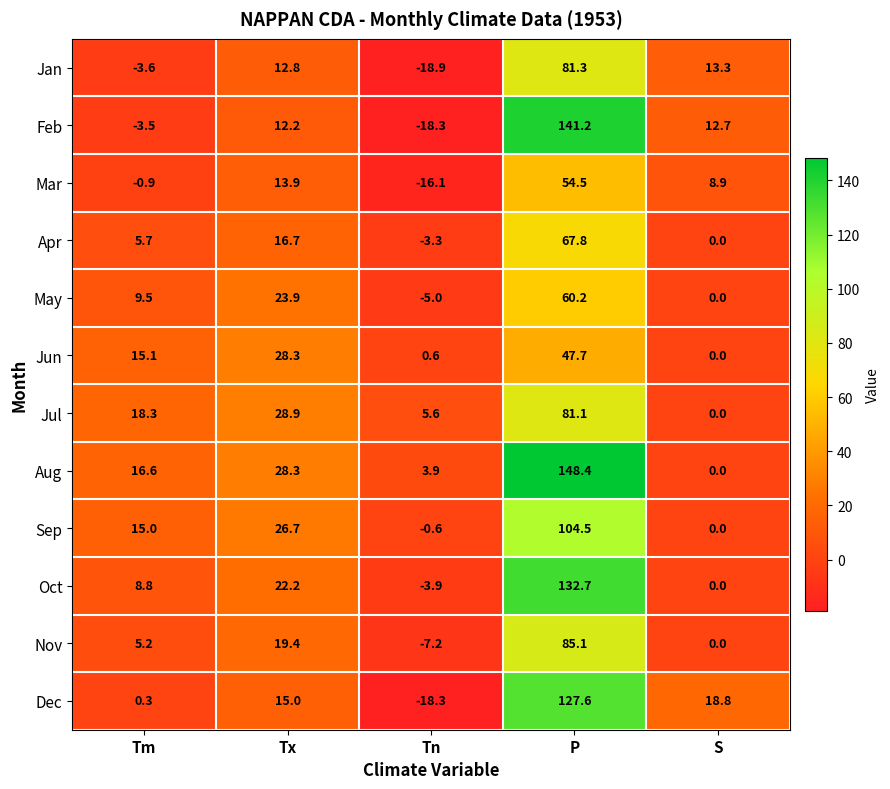

Which series changed the most between P and S?

Aug